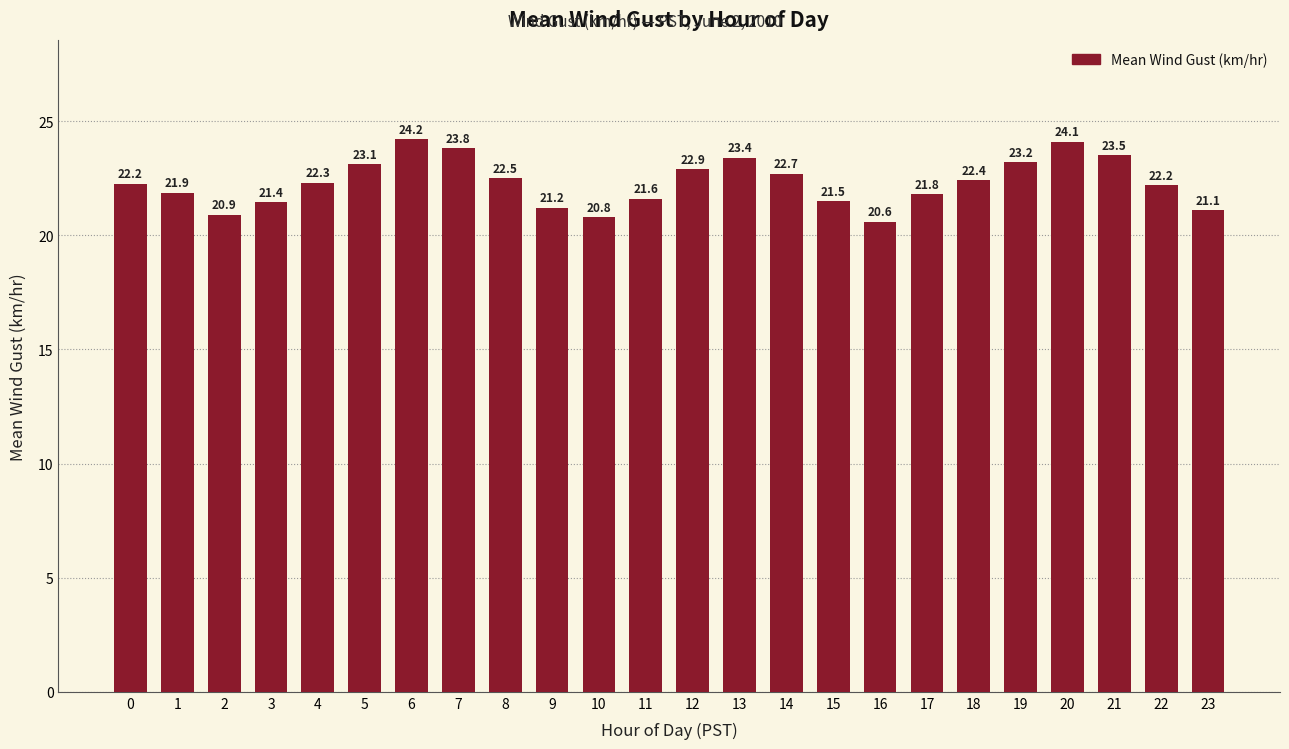

At which category does the chart reach its peak across all series?

6